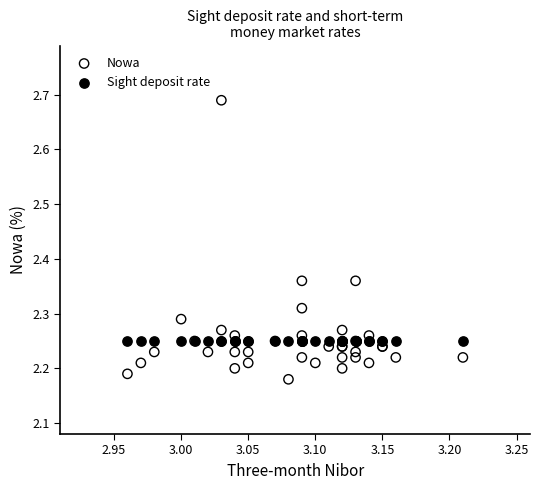

Which series reaches the maximum Y coordinate?

Nowa